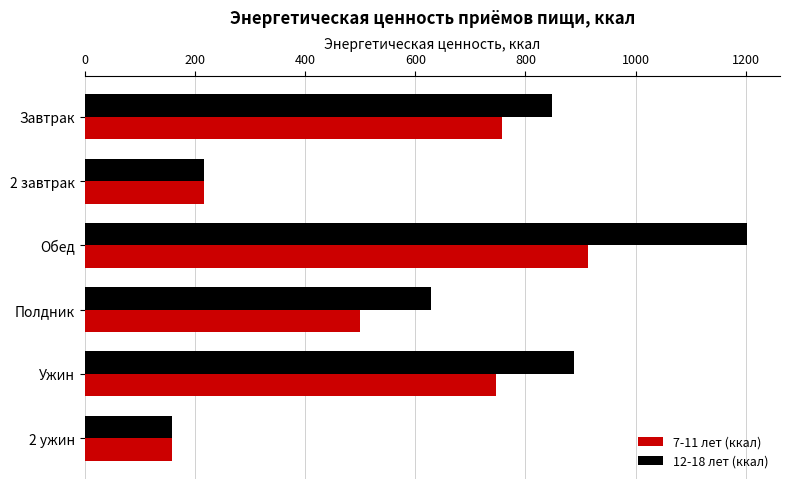

At which category is the sum across all series the highest?

Обед